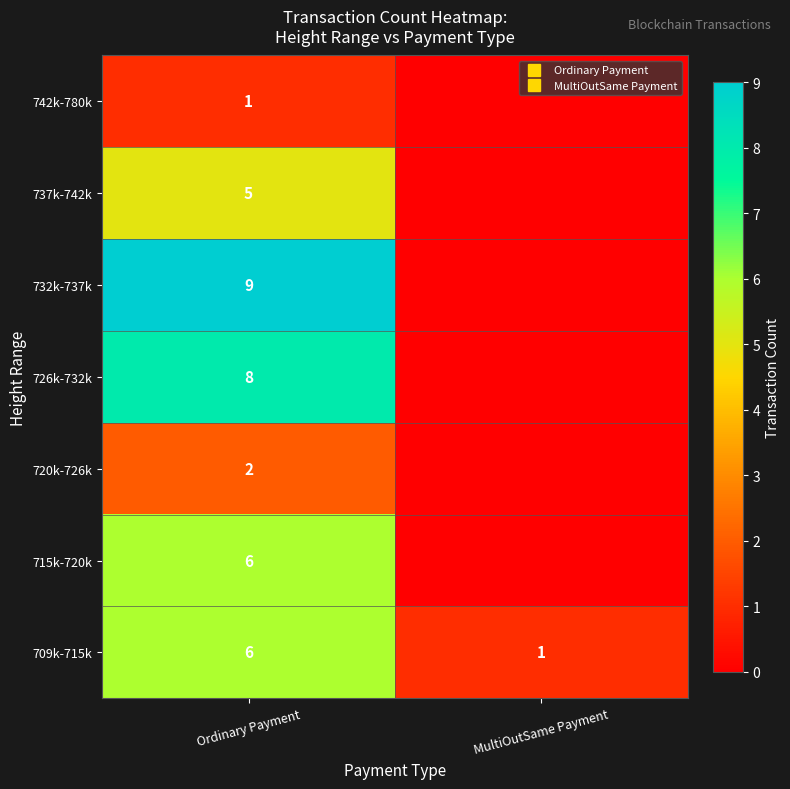

What value does the 720k-726k series have at Ordinary Payment?

2